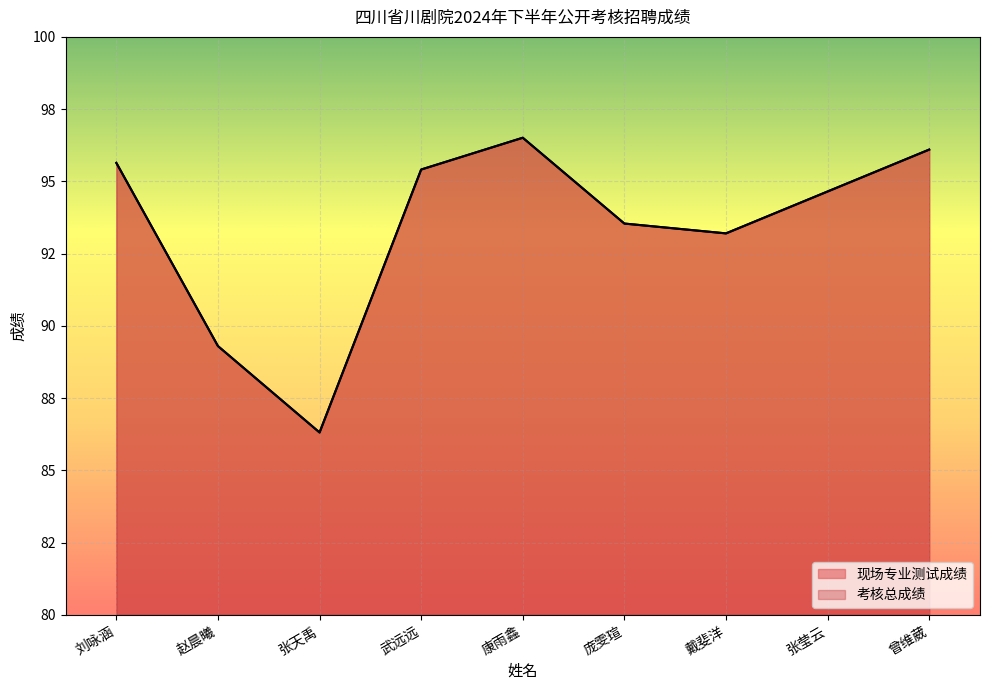

Does the chart display data point markers on the line(s)?

No